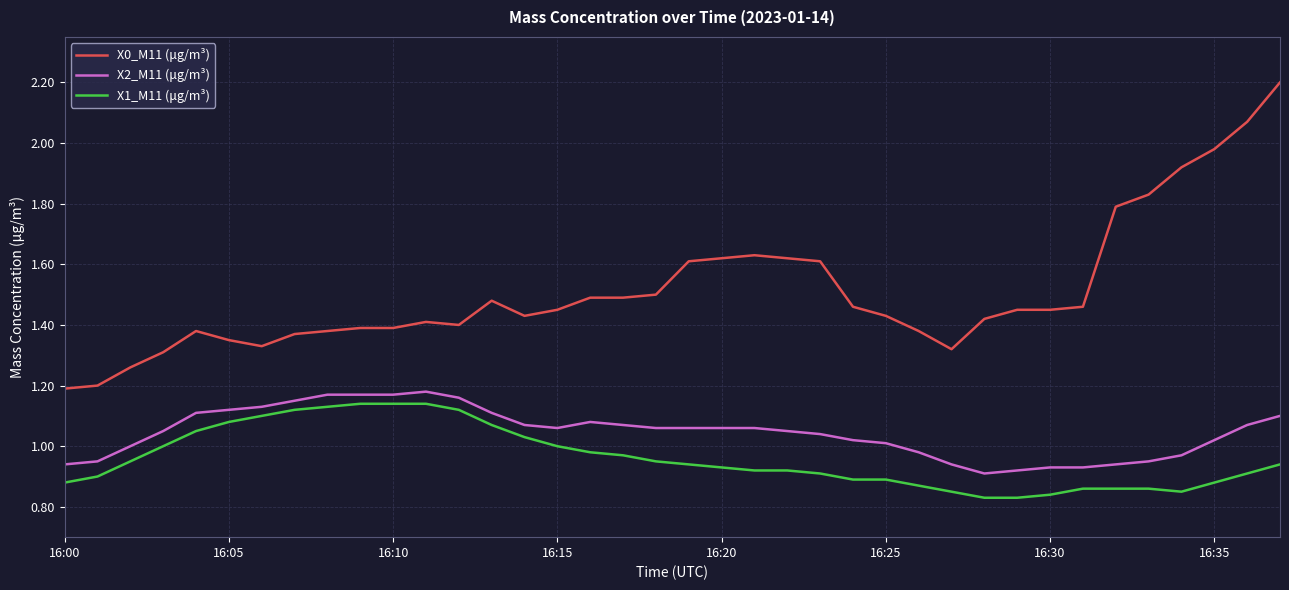

True or false: X2_M11 (μg/m³) and X1_M11 (μg/m³) intersect in this chart.

False